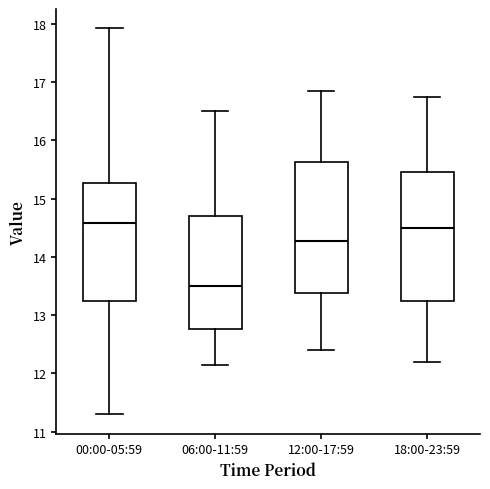

Which box has the lowest median line?

06:00-11:59